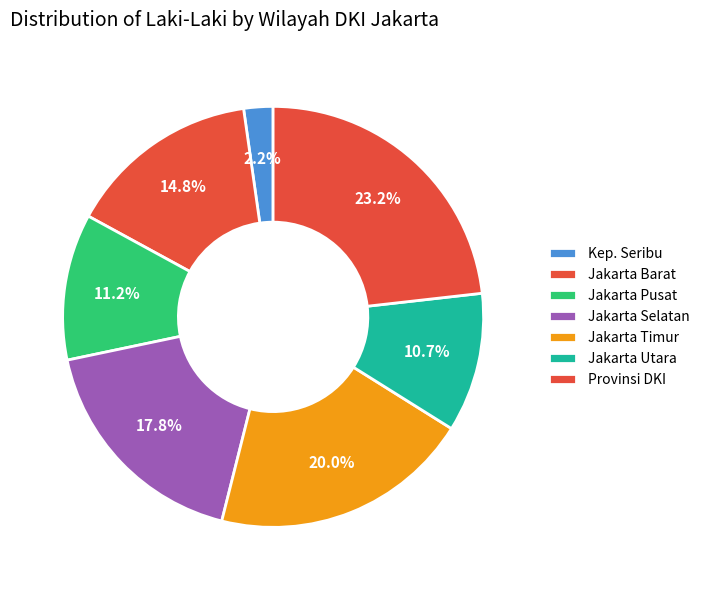

To the nearest percent, what is the difference between the largest and smallest slice percentages?

21%